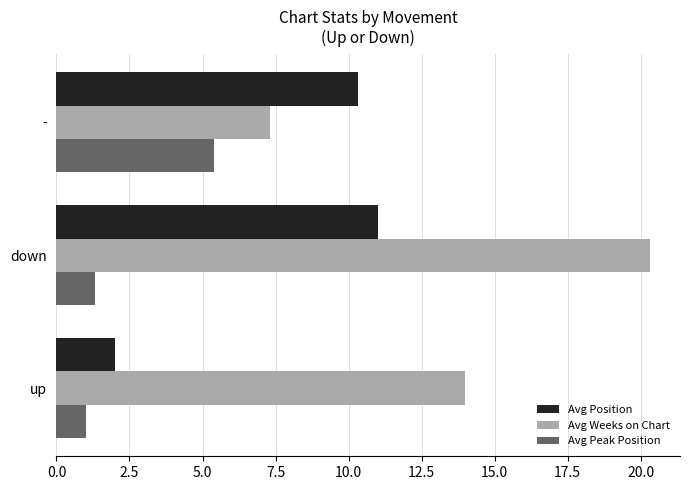

Which series has the largest range (max minus min)?

Avg Weeks on Chart